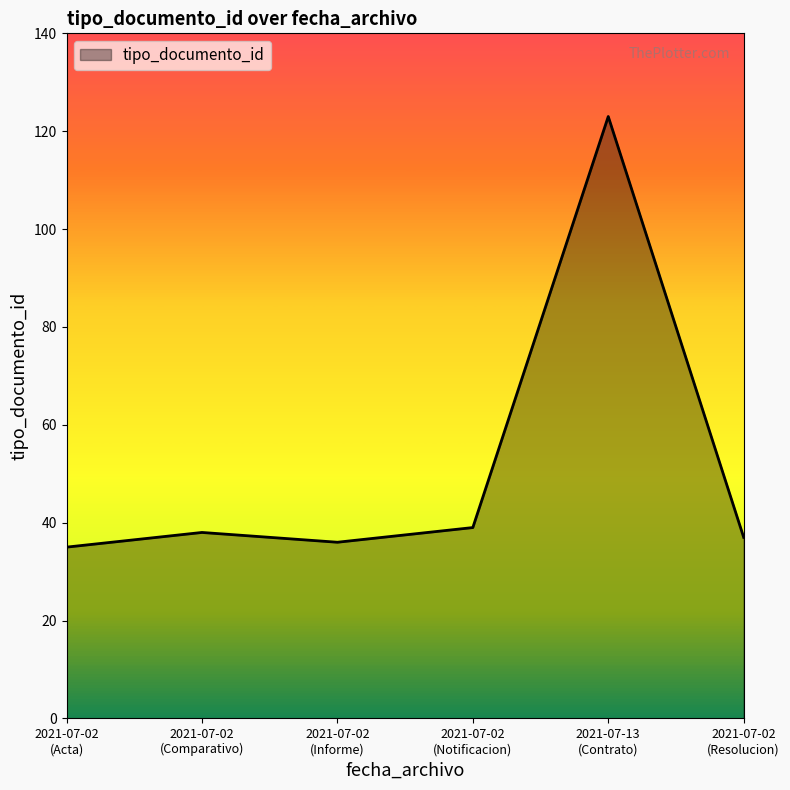

How many distinct data groups are displayed?

1